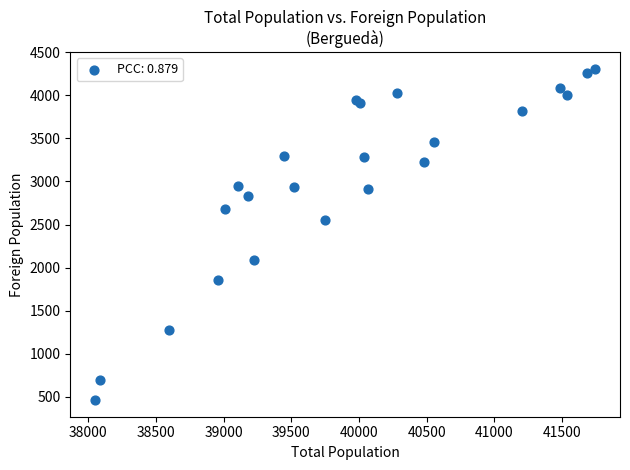

What Y value in the scatter plot is closest to 2384?

2556